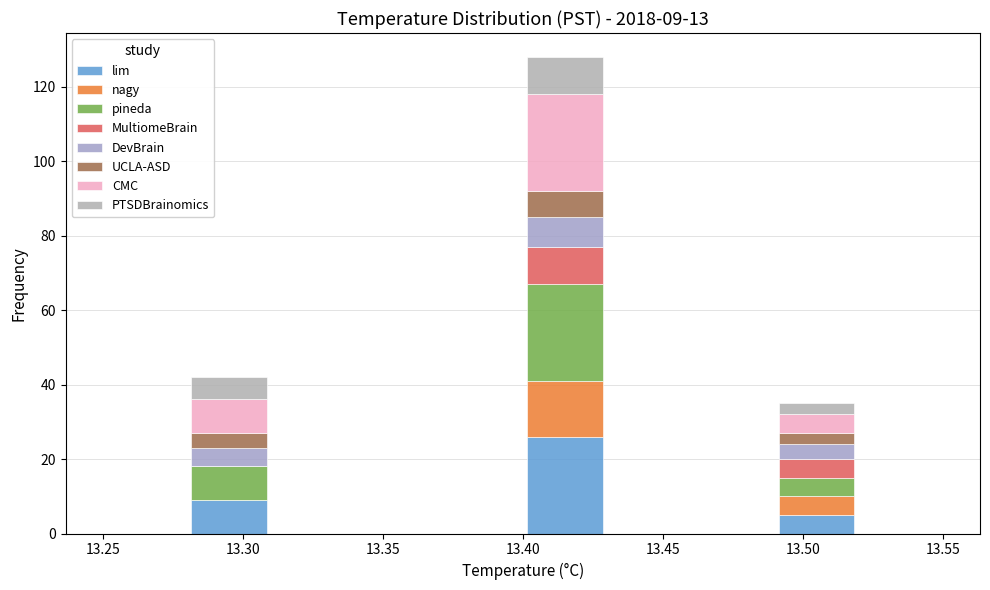

Which range on the x-axis has the tallest stacked bar (by total height)?

13.40 to 13.43